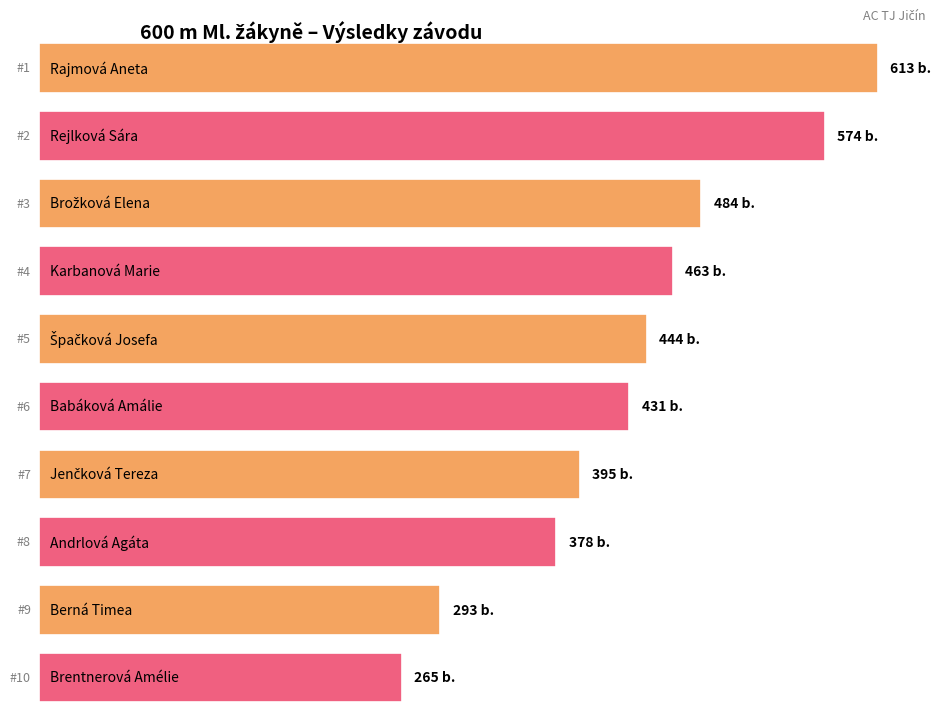

Is it true that the value at Andrlová Agáta is 169?

False